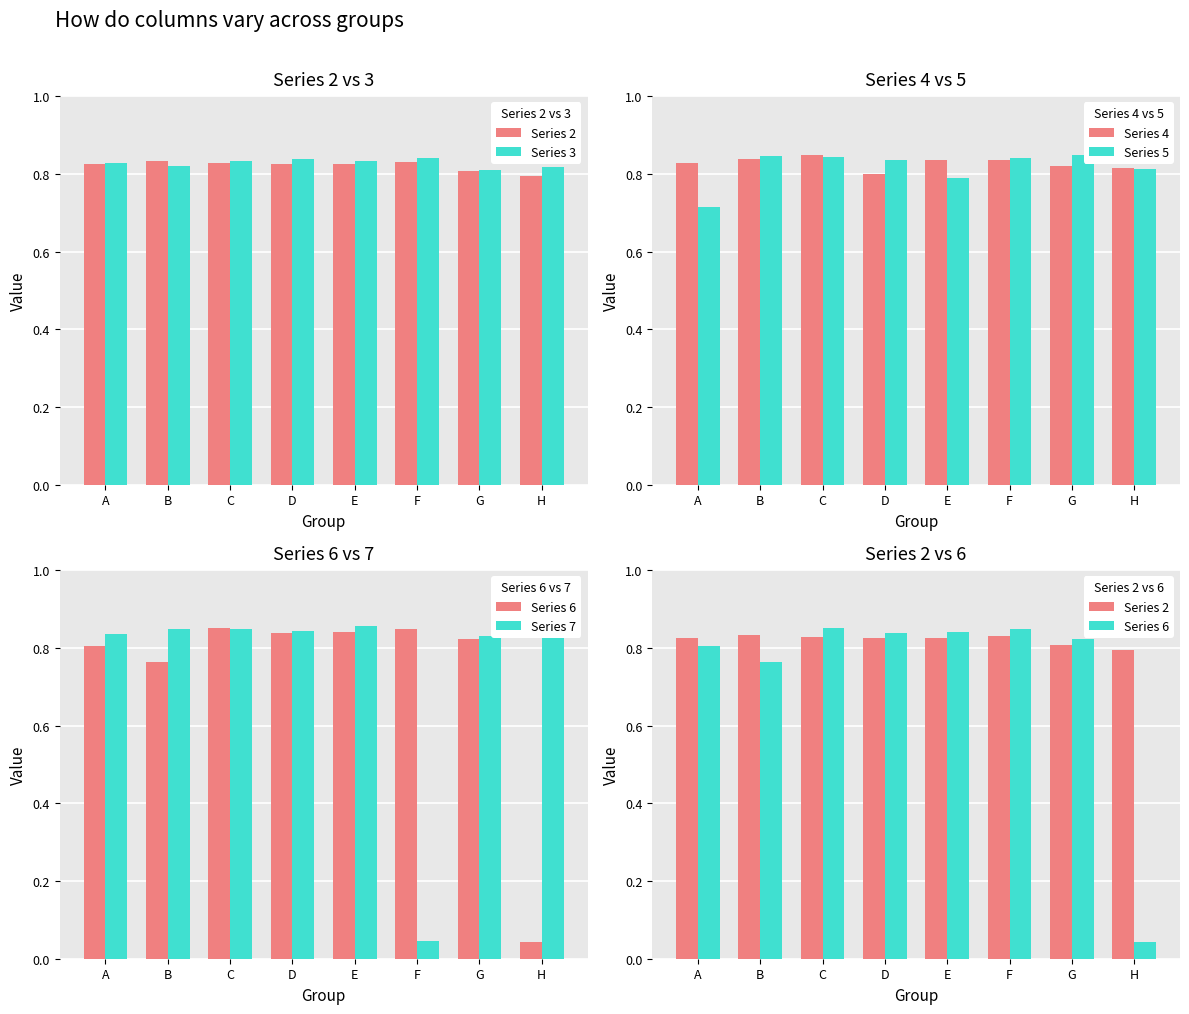

Which series has the largest total across all categories?

Series 4